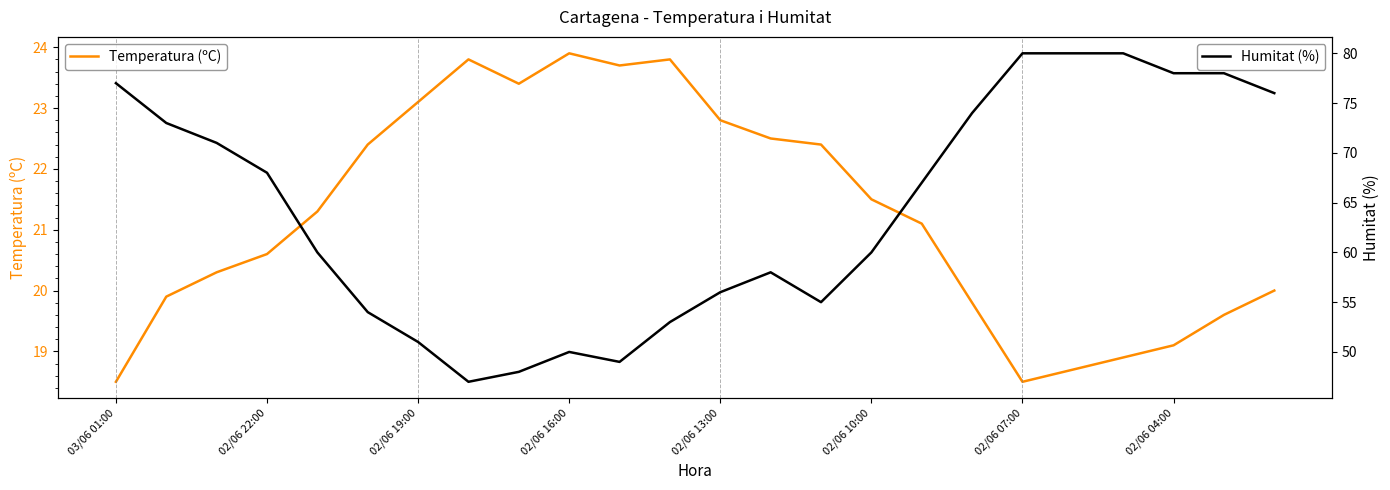

What is the lowest value of the Temperatura (ºC) series?

18.5